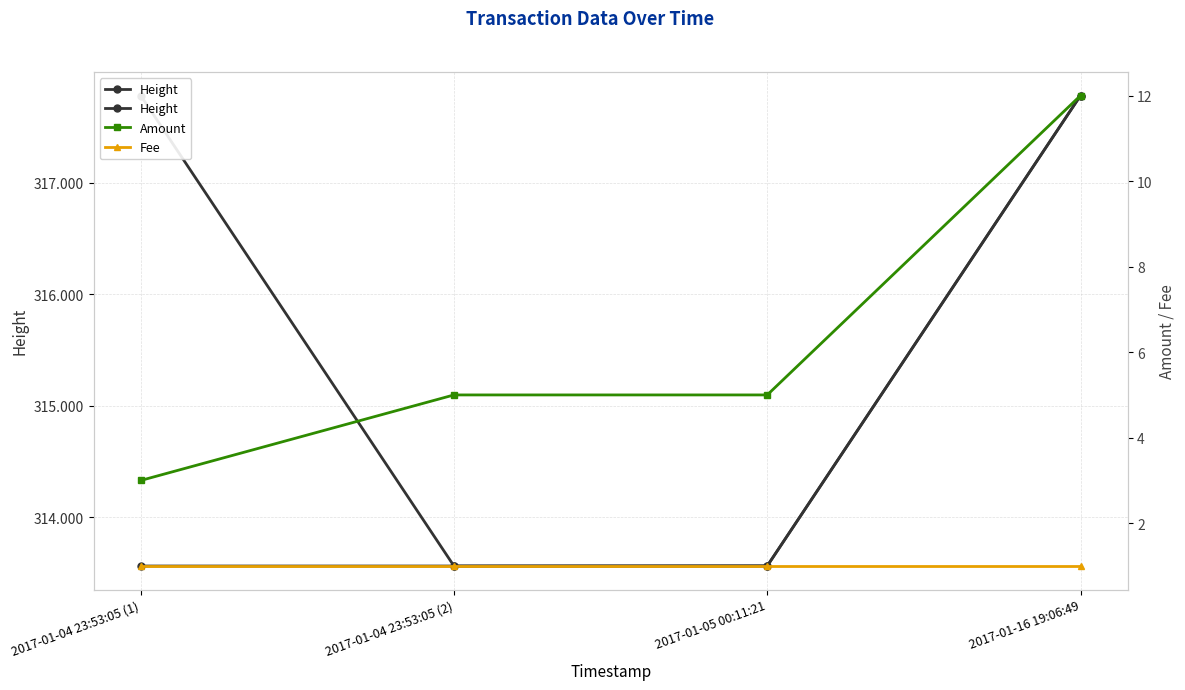

List the series in order of their peak value, highest first.

Height, Amount, Fee